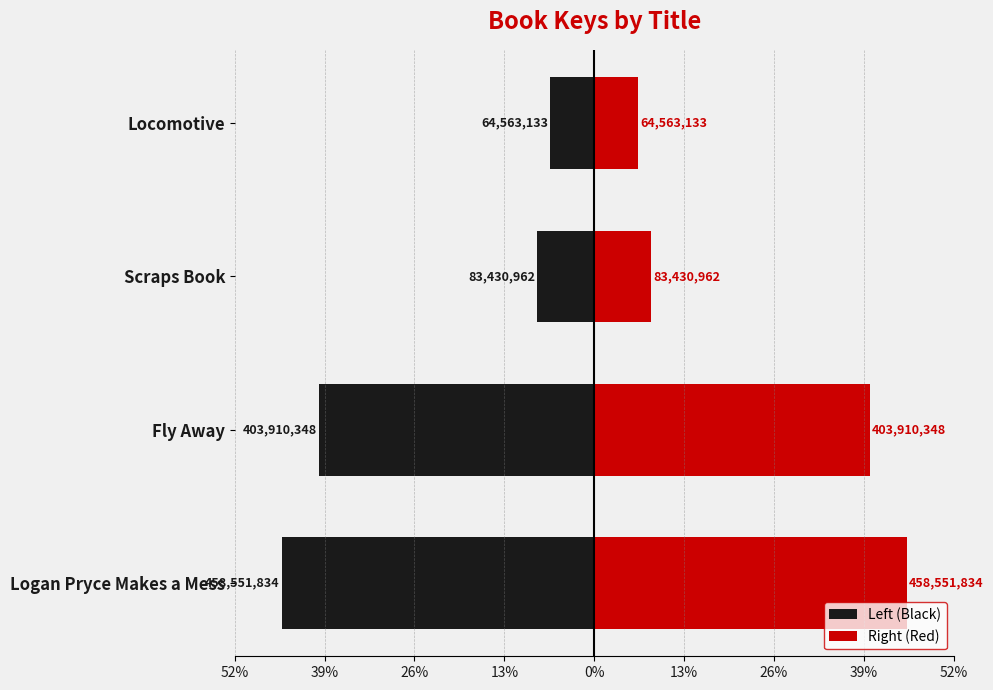

Between Scraps Book and Fly Away, which is larger?

Scraps Book